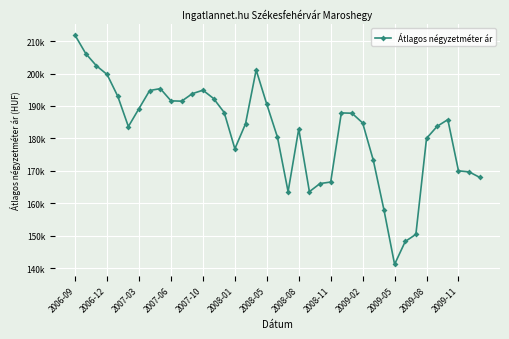

Is this an area chart (filled region under the line)?

No